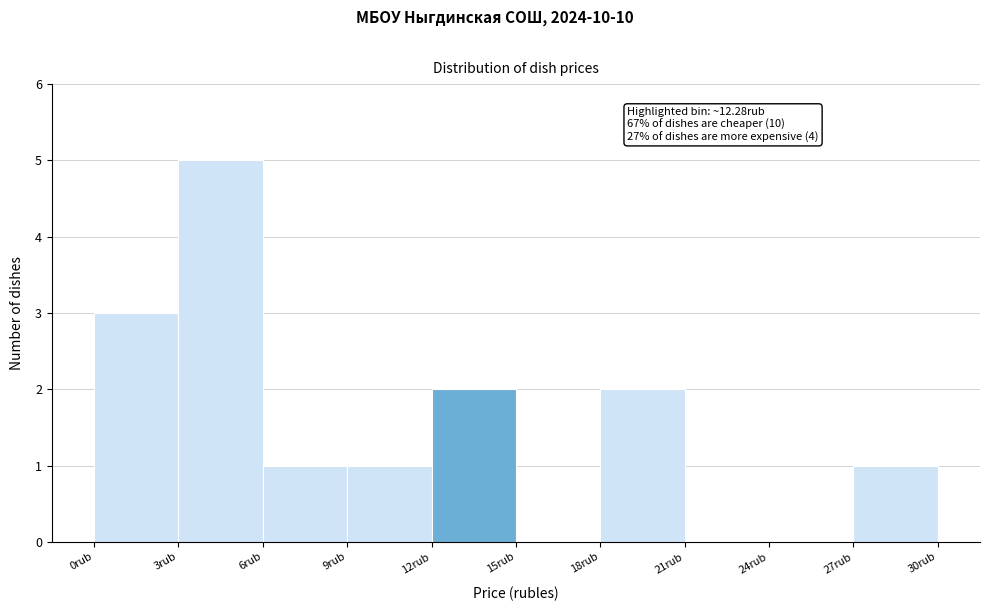

Which range on the x-axis has the tallest bar?

3 to 6